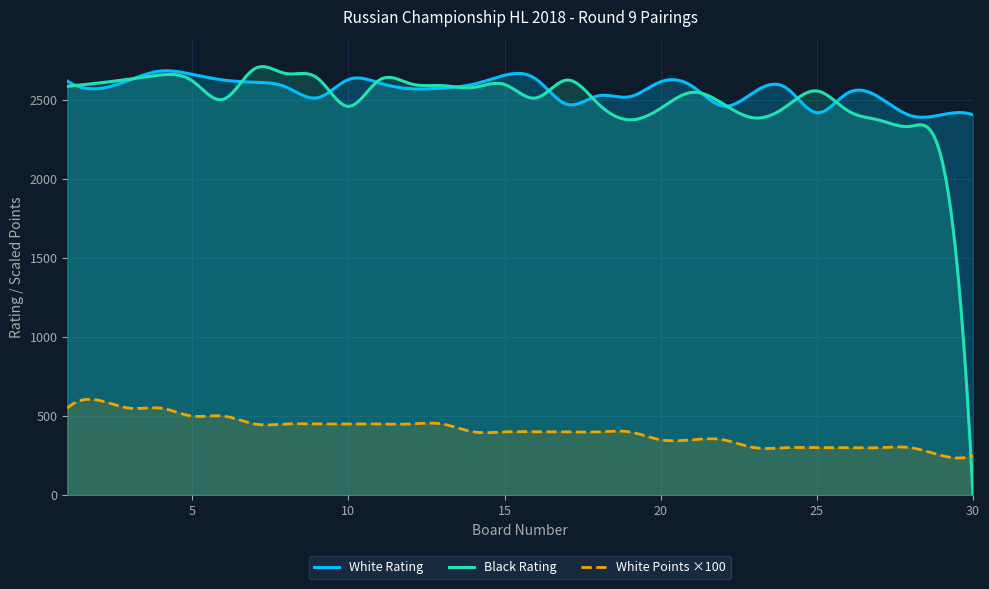

How many values in the White Rating series are below 2580?

15